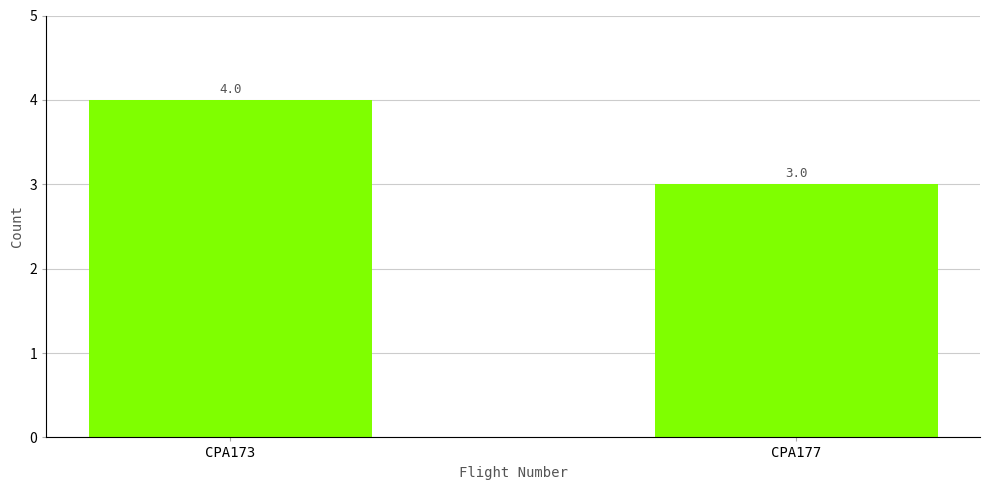

Reading left to right, list all the values displayed in this chart.

4	3